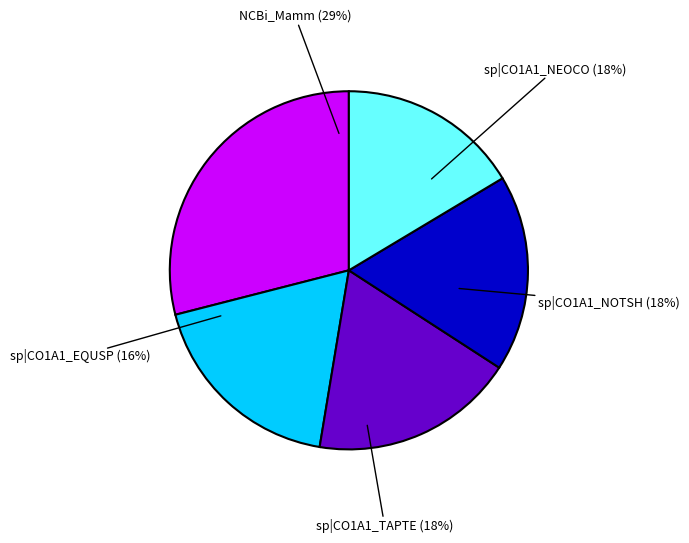

What percentage is the sp|C0HJN9.1|CO1A1_EQUSP slice, to the nearest percent?

16%